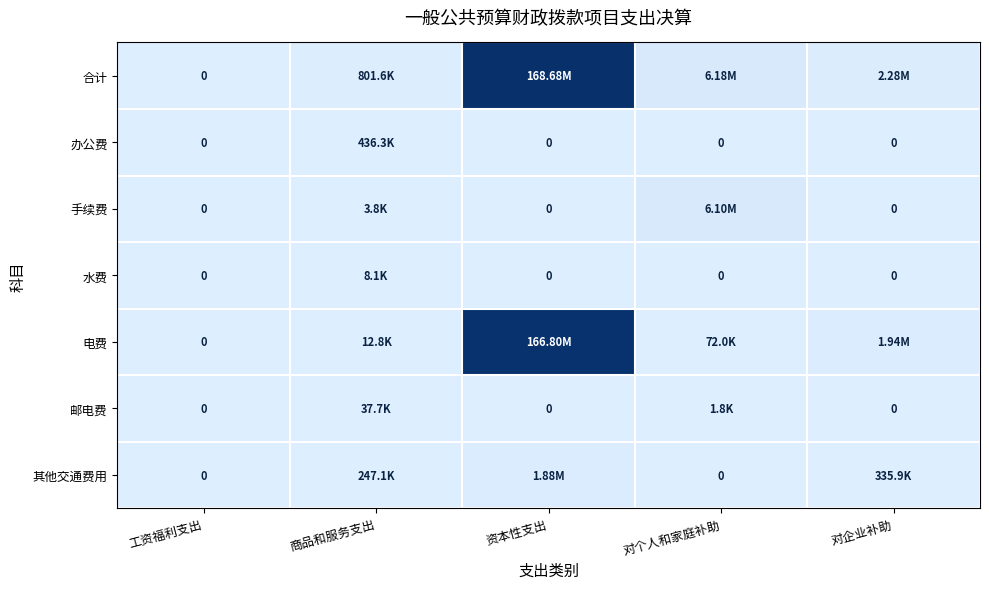

Count the number of data series in this chart.

7